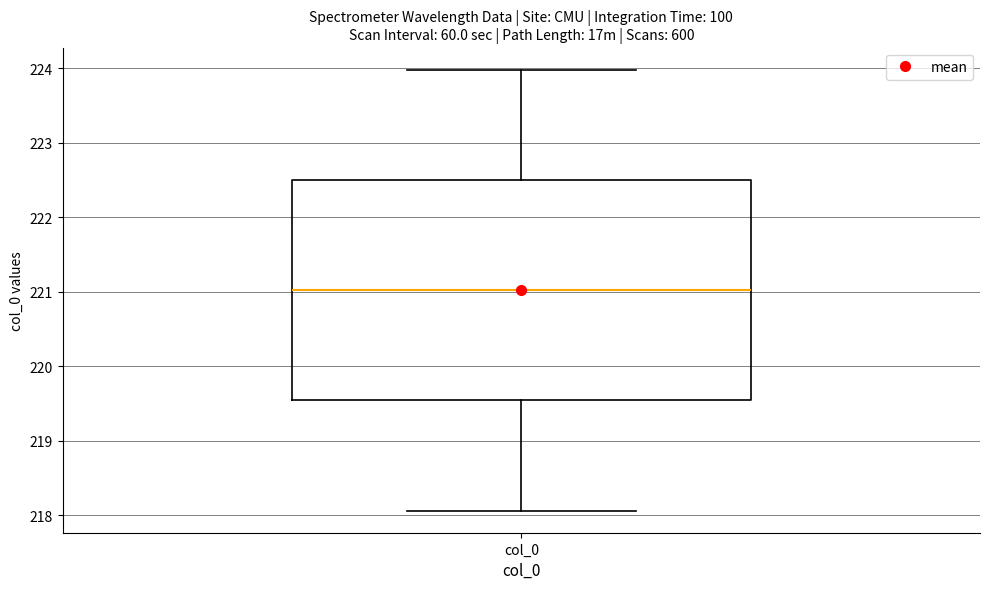

Transcribe this box plot: give where the median line is, the range the box spans, and where the two whiskers end, as read against the y-axis. The values are not printed on the chart, so give them approximately, as read against the axis.

median 221.0, box 219.5 to 222.5, whiskers 218.1 to 224.0